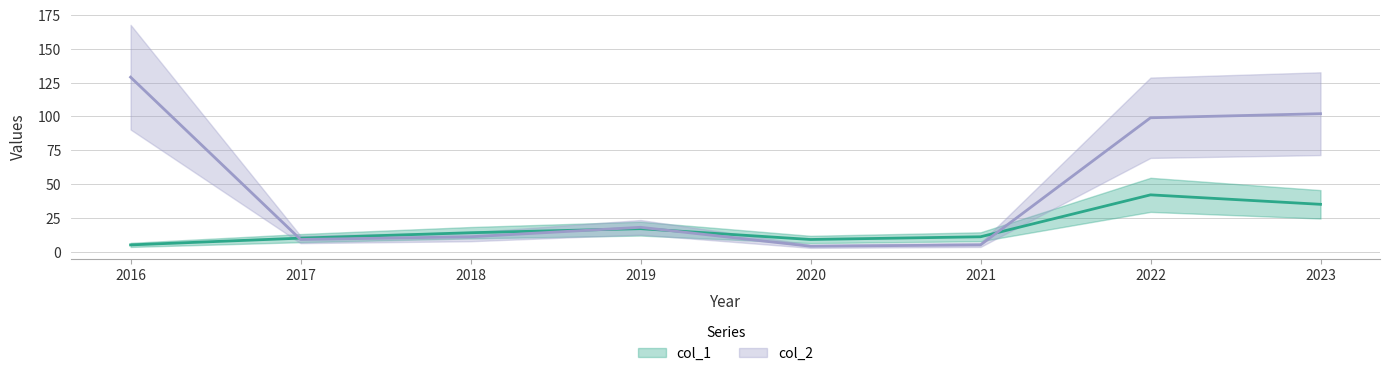

Rank the series by their average value, from lowest to highest.

col_1, col_2